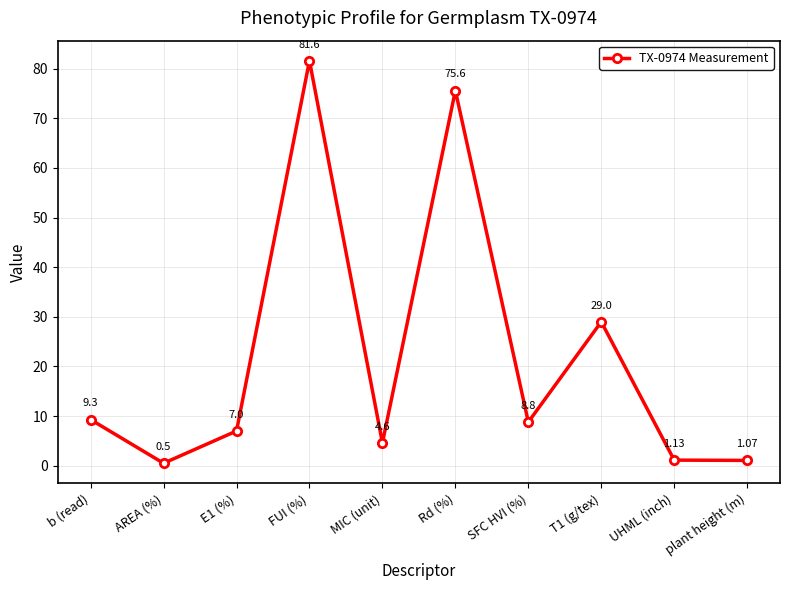

The chart shows a value of 1.6 at MIC (unit). True or false?

False